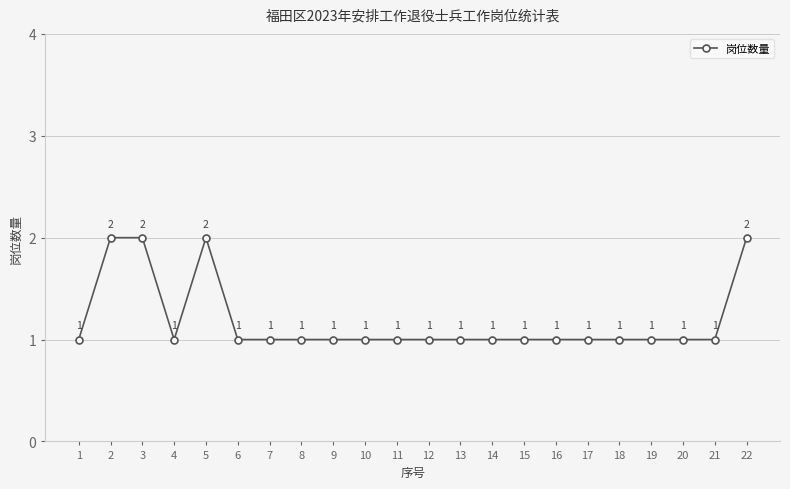

Does the chart display data point markers on the line(s)?

Yes